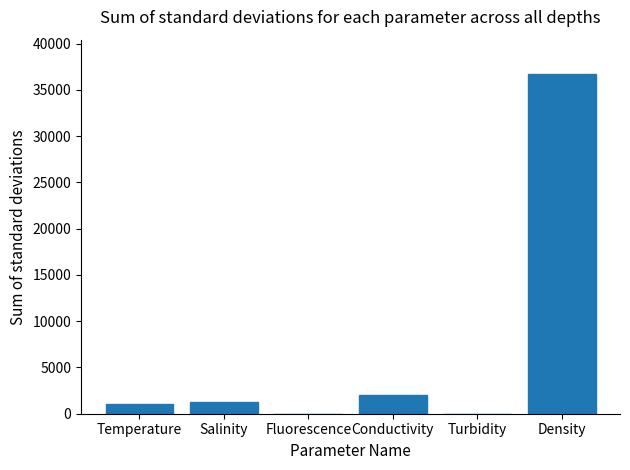

What is the maximum value shown in the chart?

36759.5